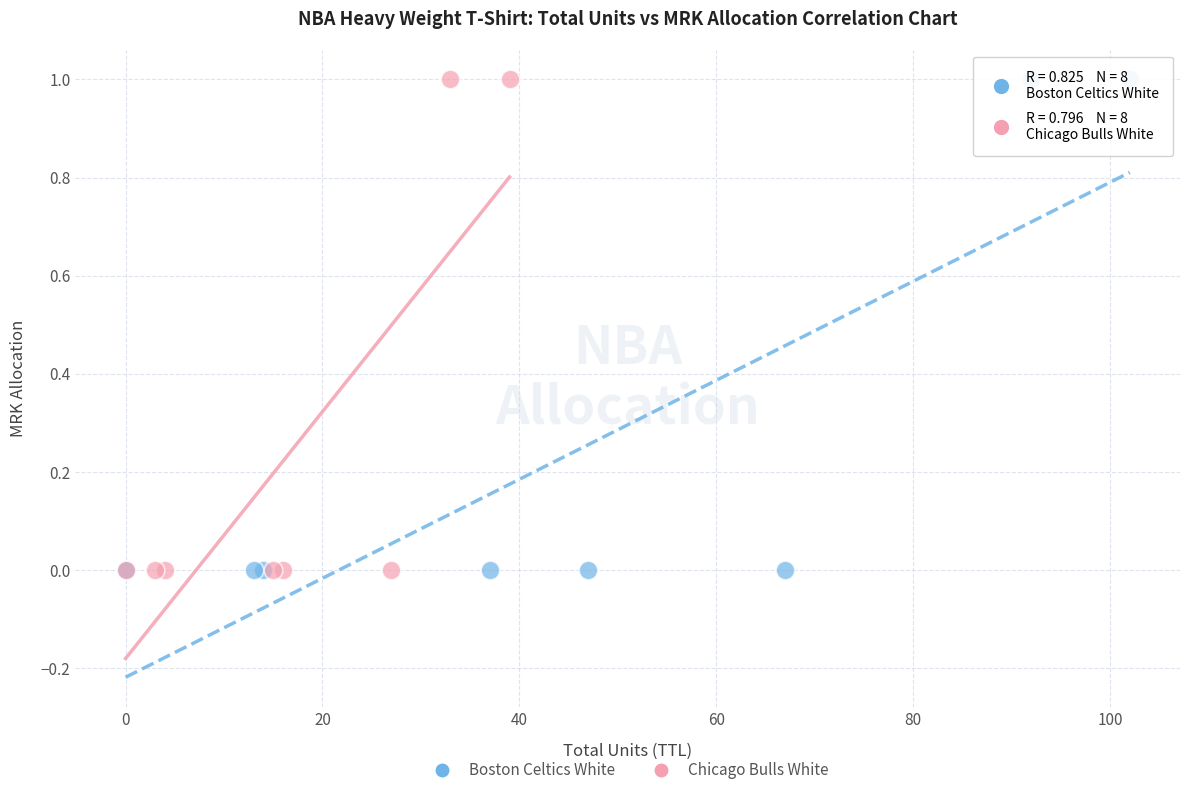

What are all the series names shown in the legend?

Boston Celtics White, Chicago Bulls White